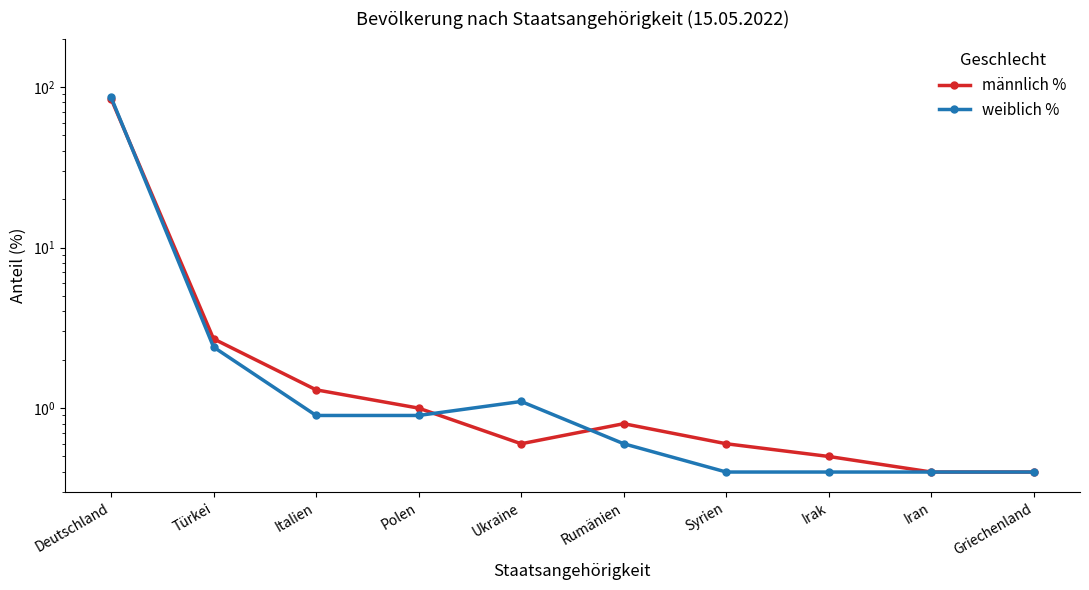

True or false: männlich % has more than 0 interior local peaks.

True